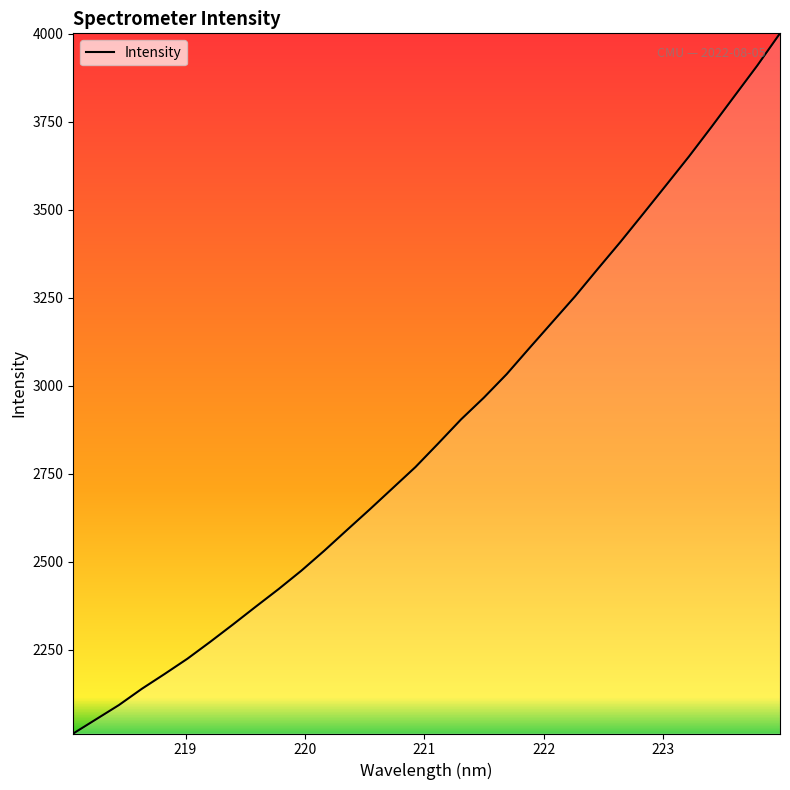

What is the maximum value shown in the chart?

4000.9